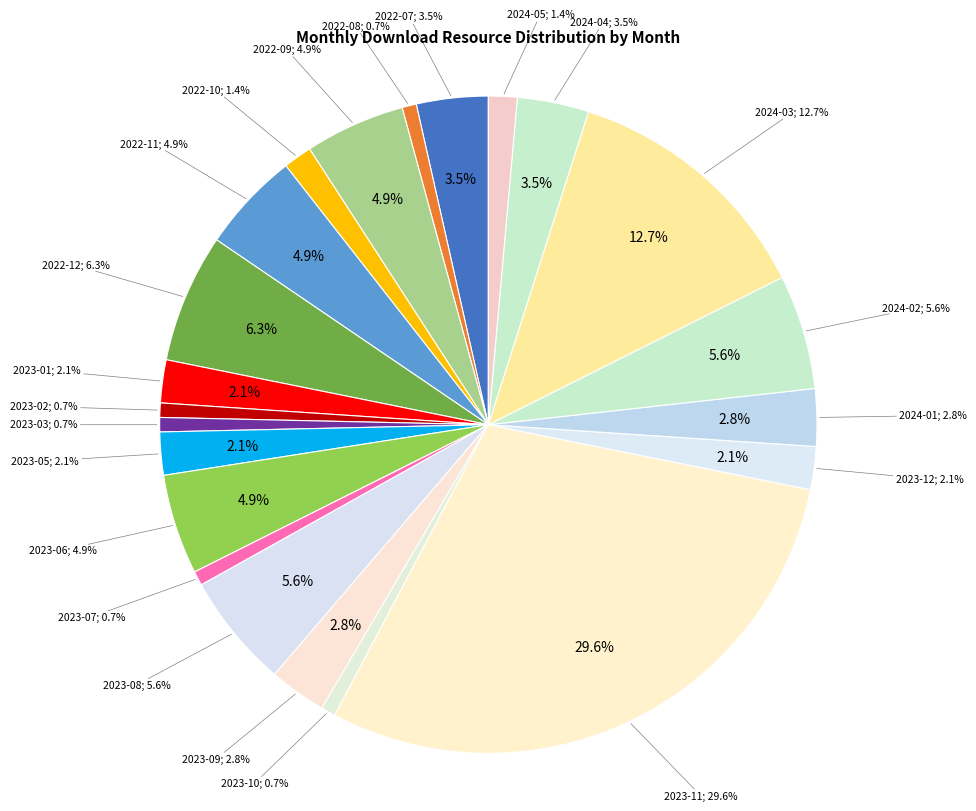

Which slice is the largest?

2023-11